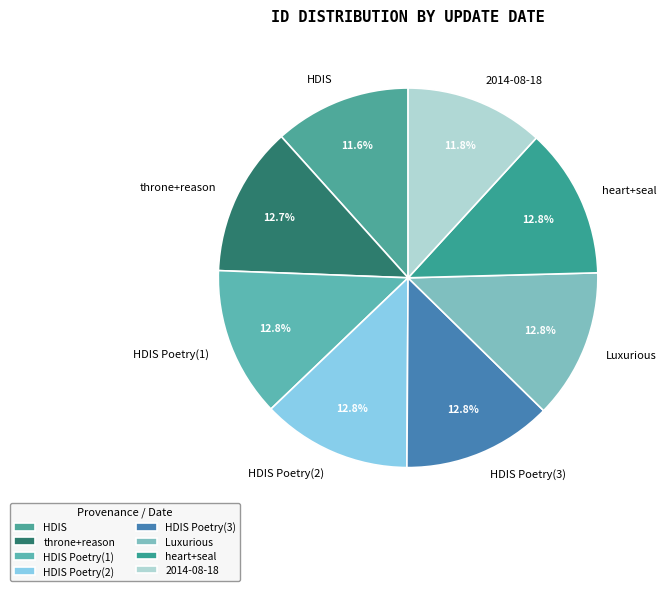

Between HDIS Poetry(3) and HDIS, which is larger?

HDIS Poetry(3)